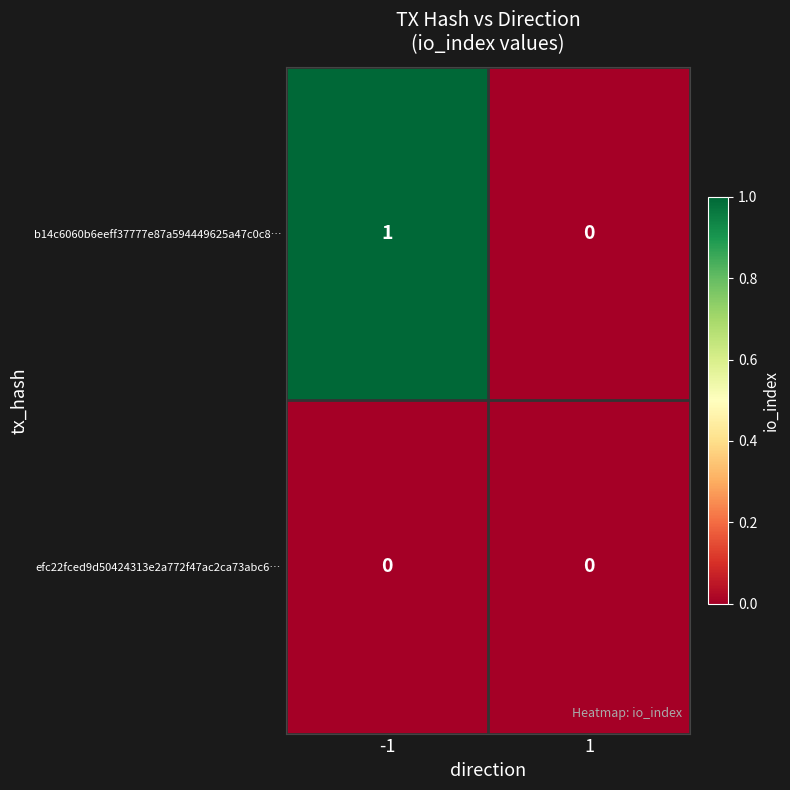

Which series has the widest spread of values?

b14c6060b6eeff37777e87a594449625a47c0c8…